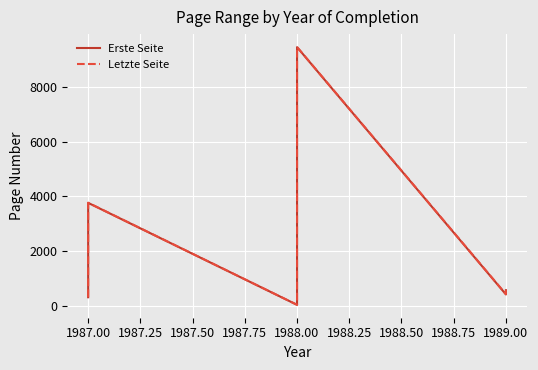

How many interior local valleys does the Erste Seite series have?

2